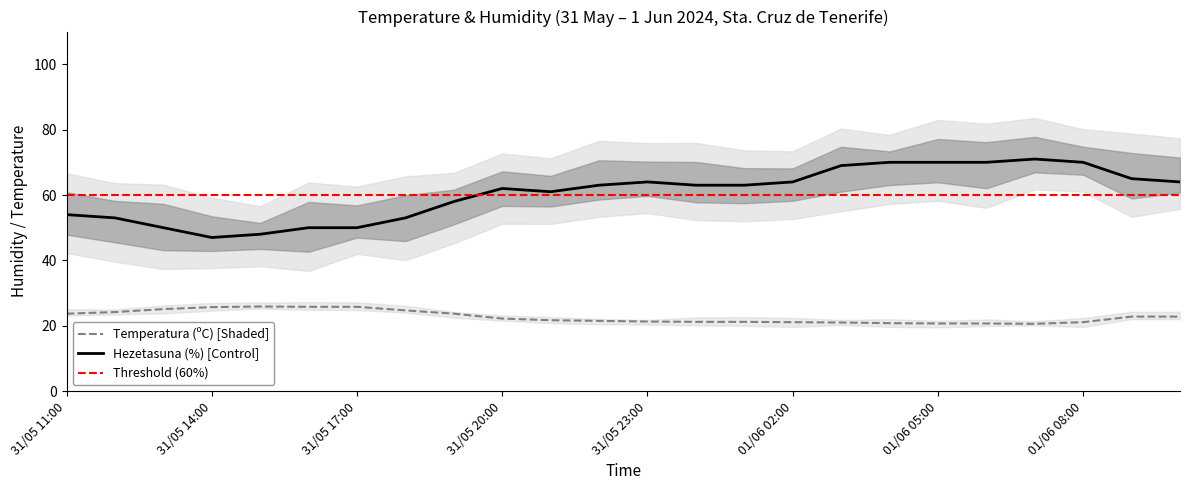

What is the difference between the highest and lowest values at 31/05 15:00?

22.1